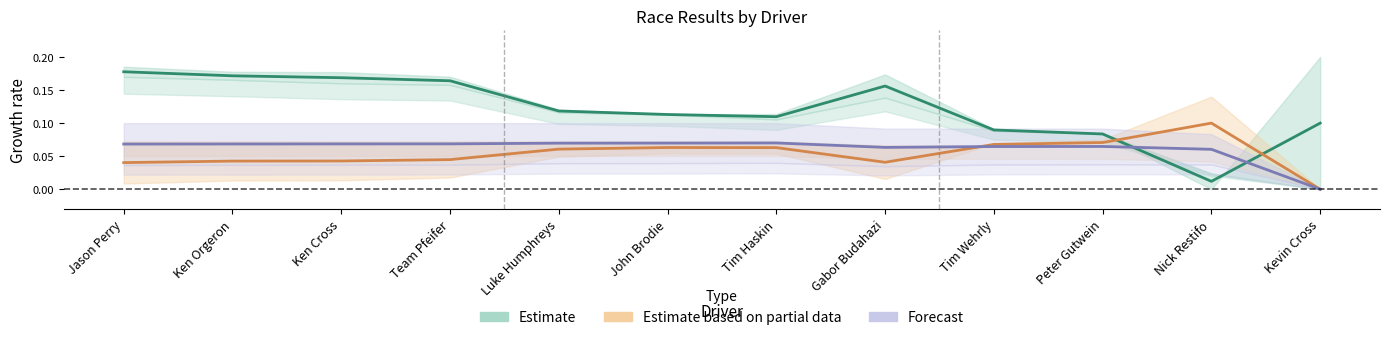

Between Luke Humphreys and Ken Orgeron, which is larger?

Ken Orgeron